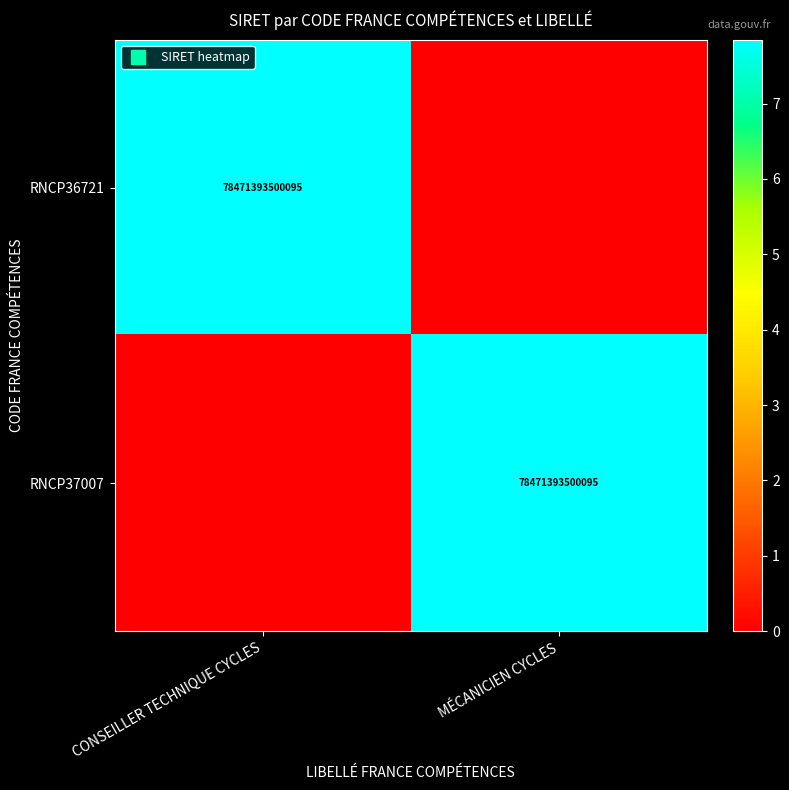

Count the number of categories in the chart.

2